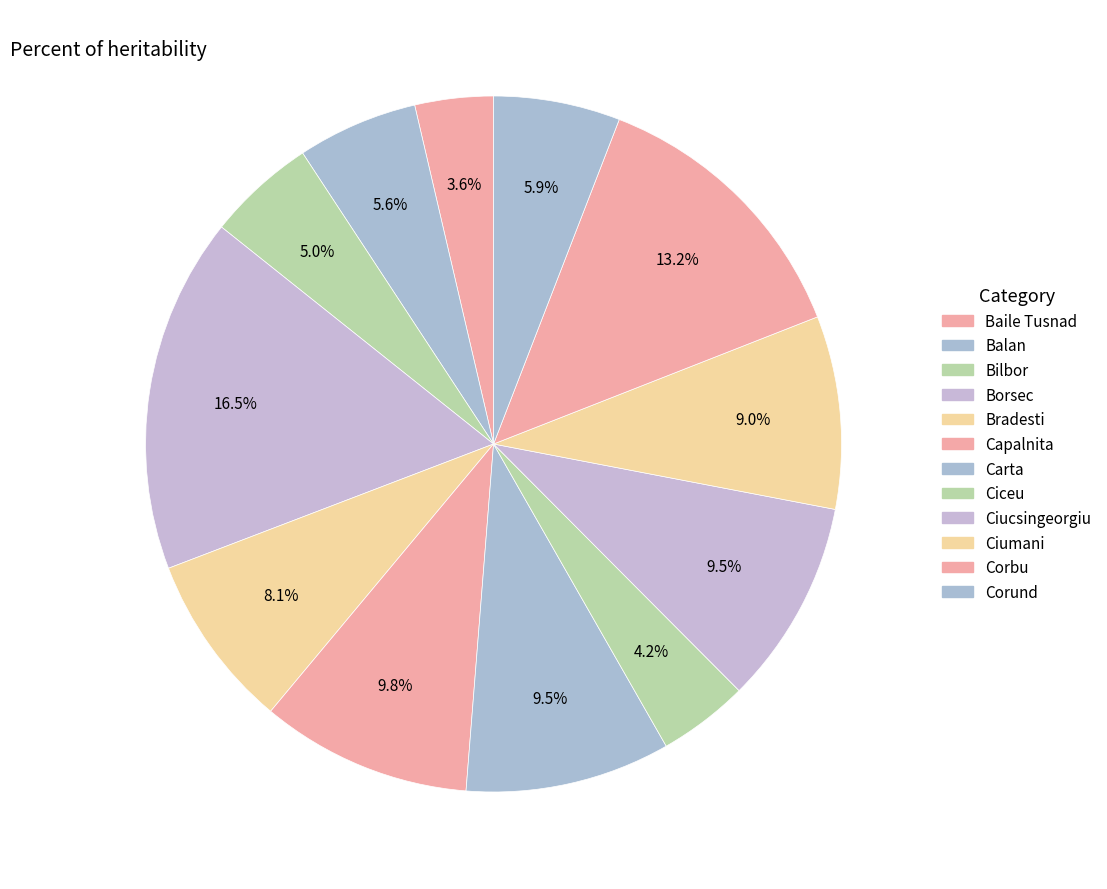

Combined, what portion of the pie is Corund and Bradesti?

14.0%